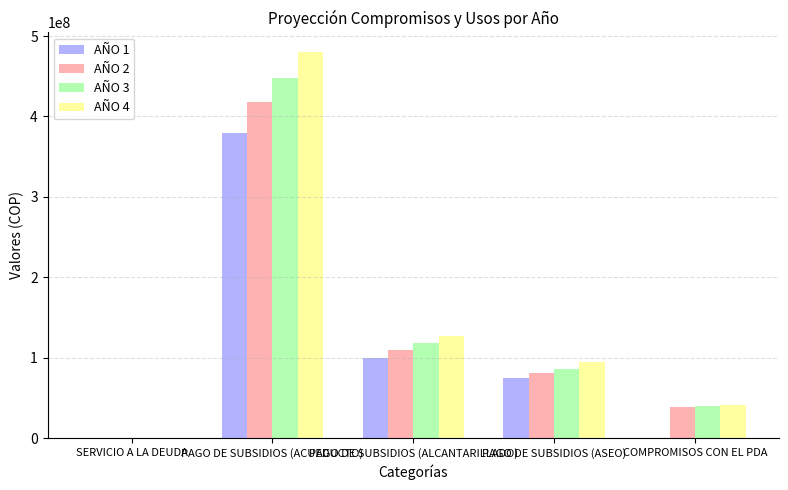

What is the greatest value displayed?

480463273